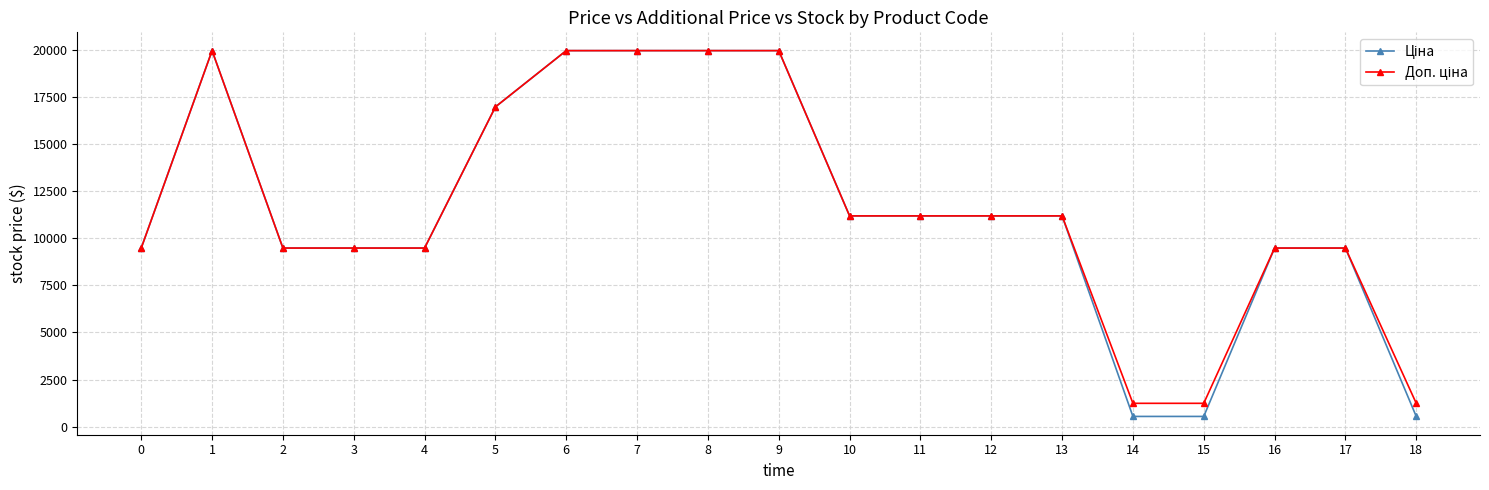

At how many categories does at least one series exceed 10738?

10